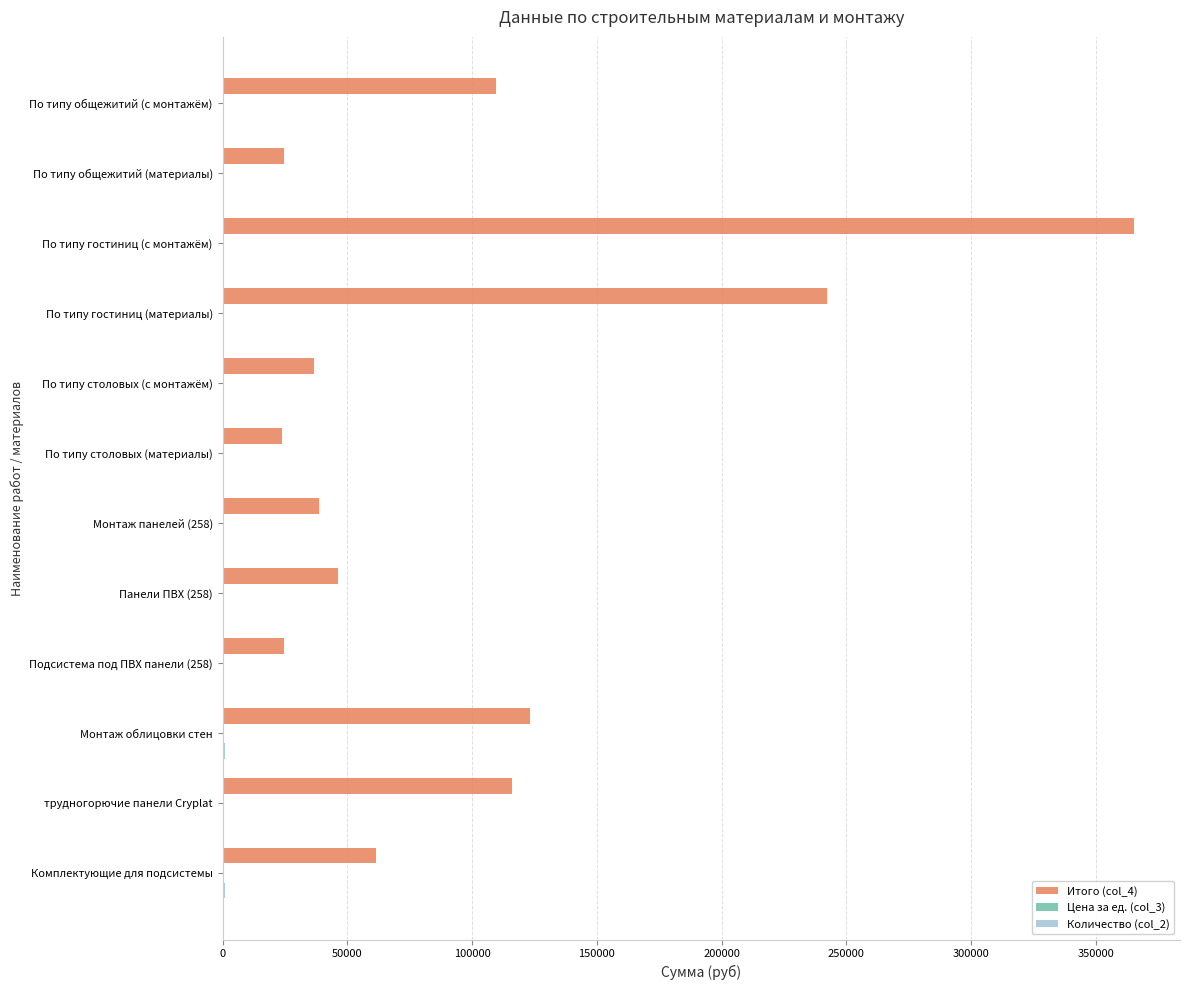

What is the maximum value shown in the chart?

365516.2